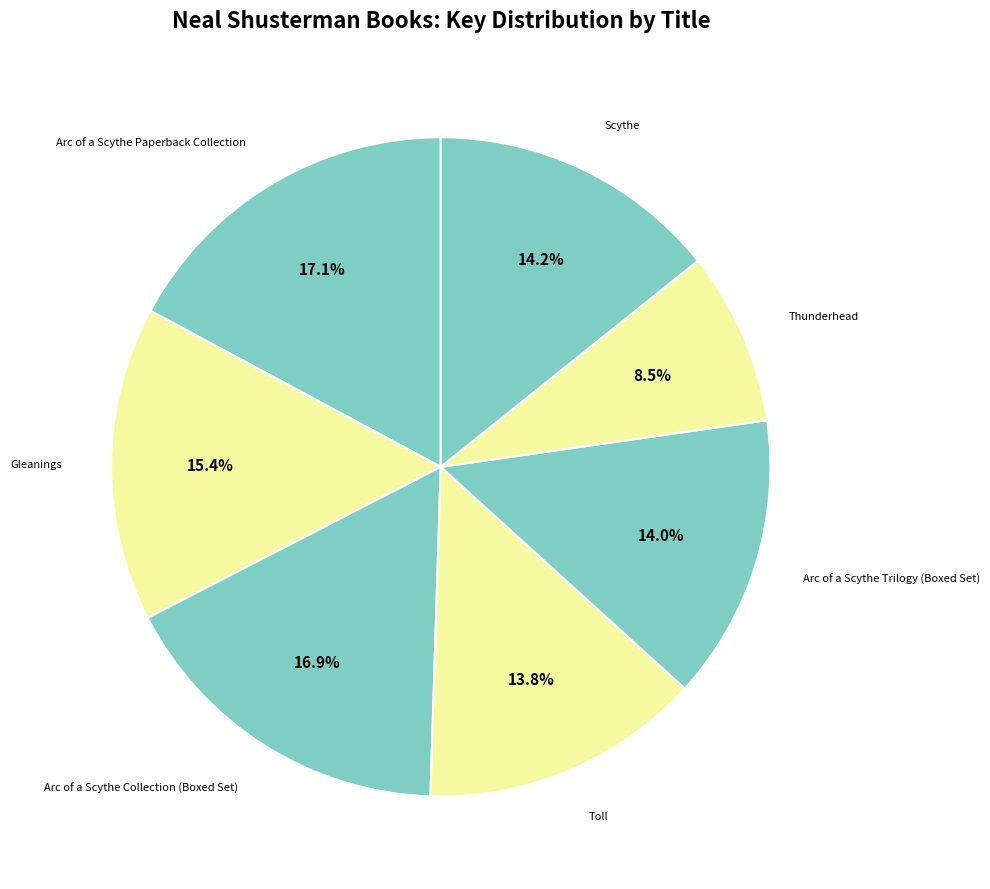

Is there any slice that represents more than half of the pie?

No